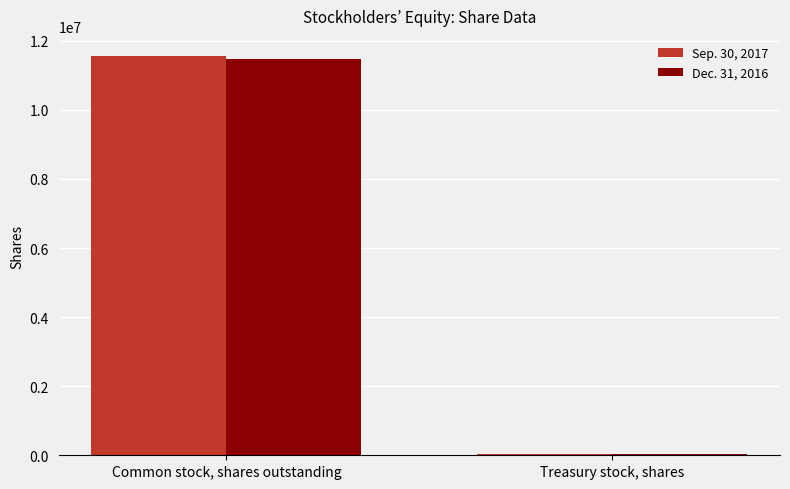

List the labels in order of Sep. 30, 2017 value, largest first.

Common stock, shares outstanding, Treasury stock, shares